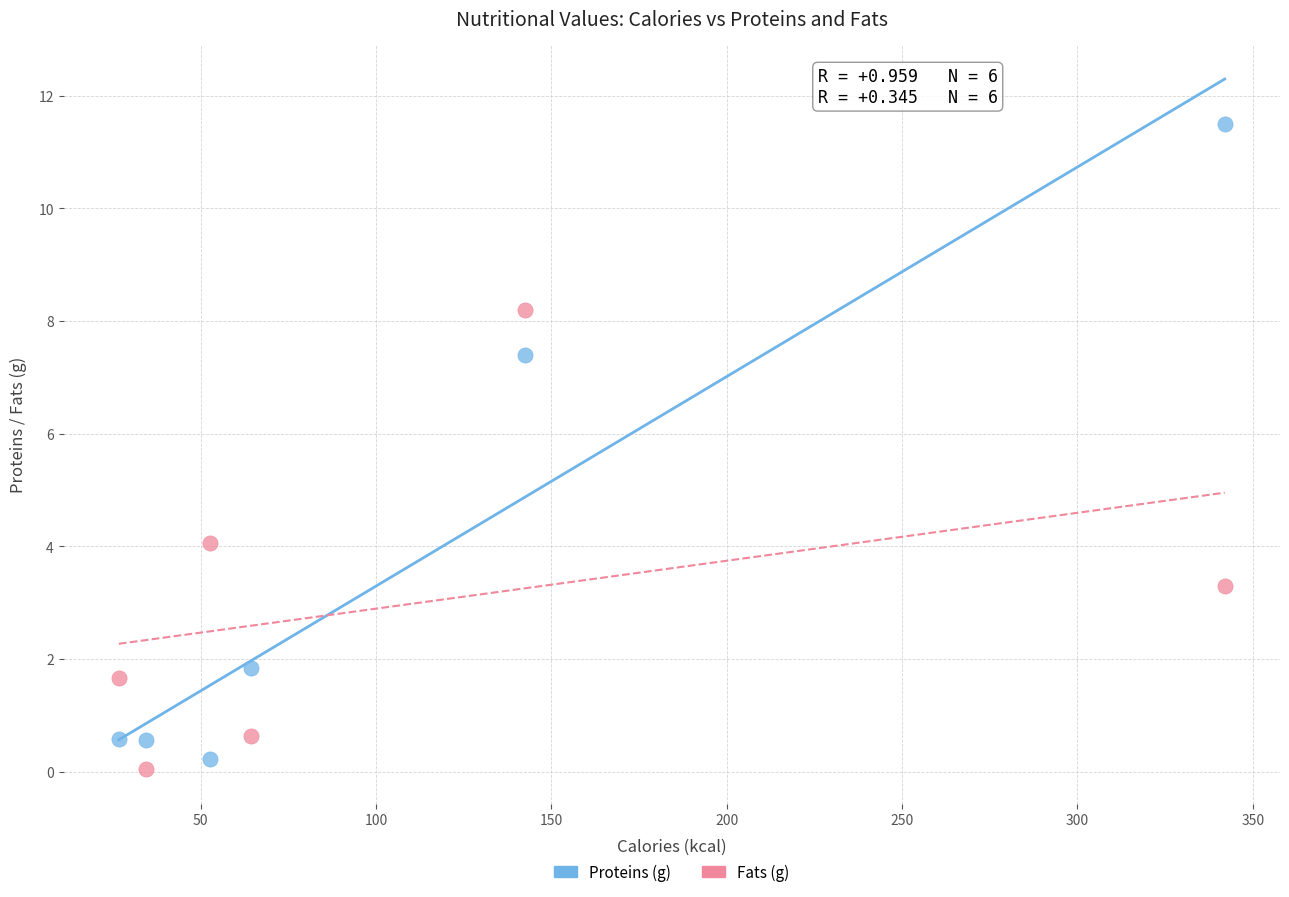

Across all data points, what is the range of Y values (max minus min)?

11.5